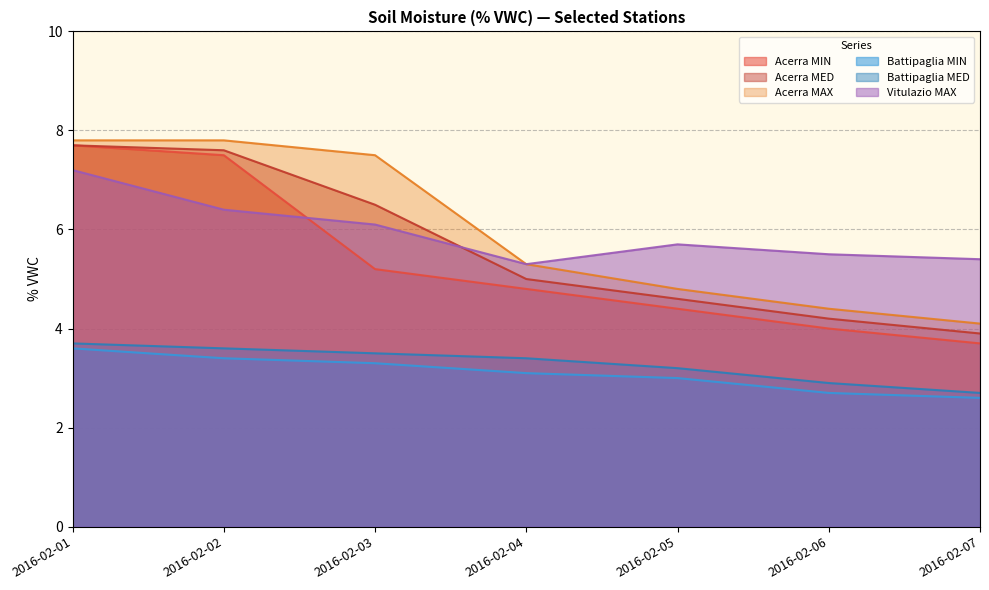

Is the value of Acerra MAX at 2016-02-05 greater than the value of Acerra MIN at 2016-02-01?

No